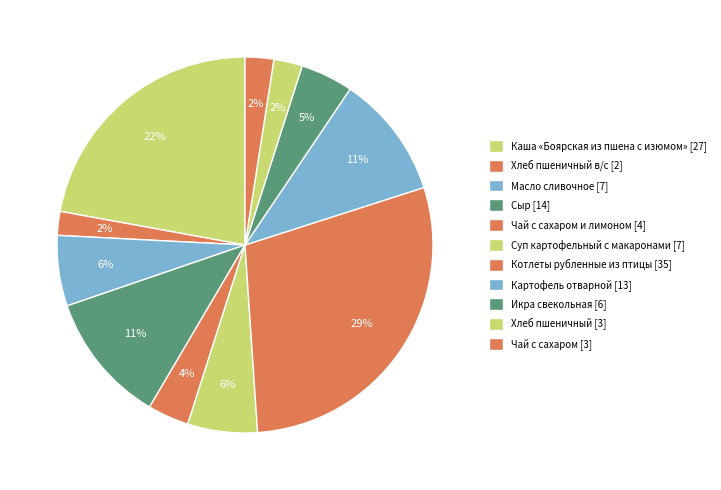

How many segments does this pie chart have?

11